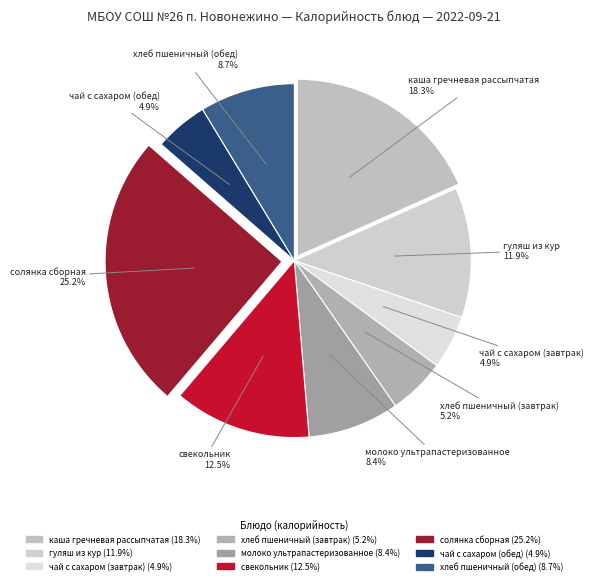

The чай с сахаром (обед) slice represents 5% of the pie. True or false?

True